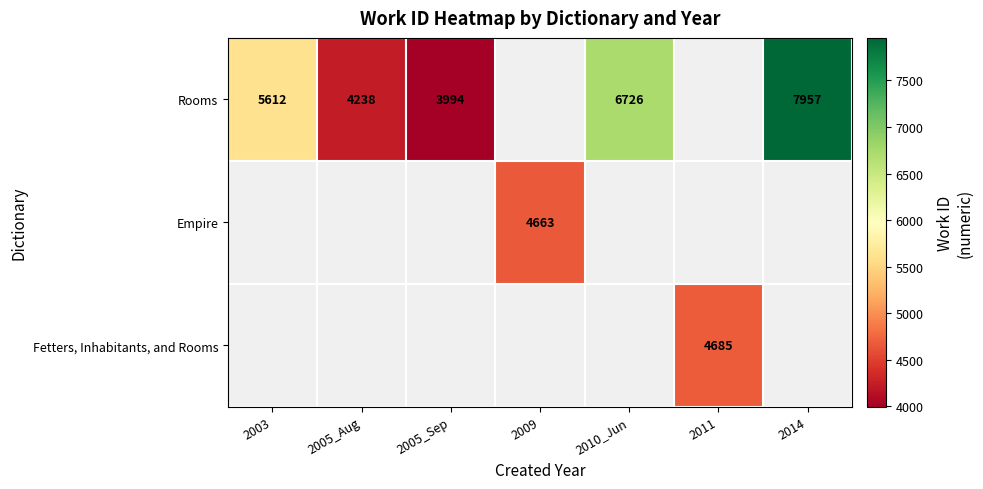

What is the minimum value shown in the chart?

3994.0